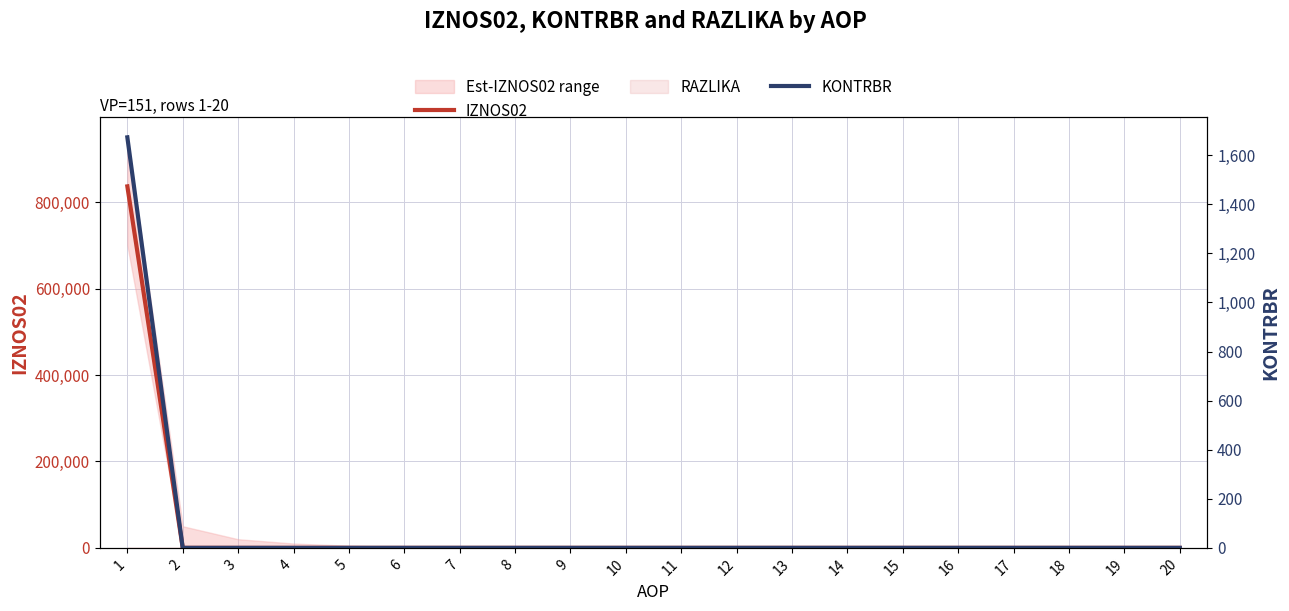

True or false: KONTRBR has more than 1 points higher than both neighbors.

False